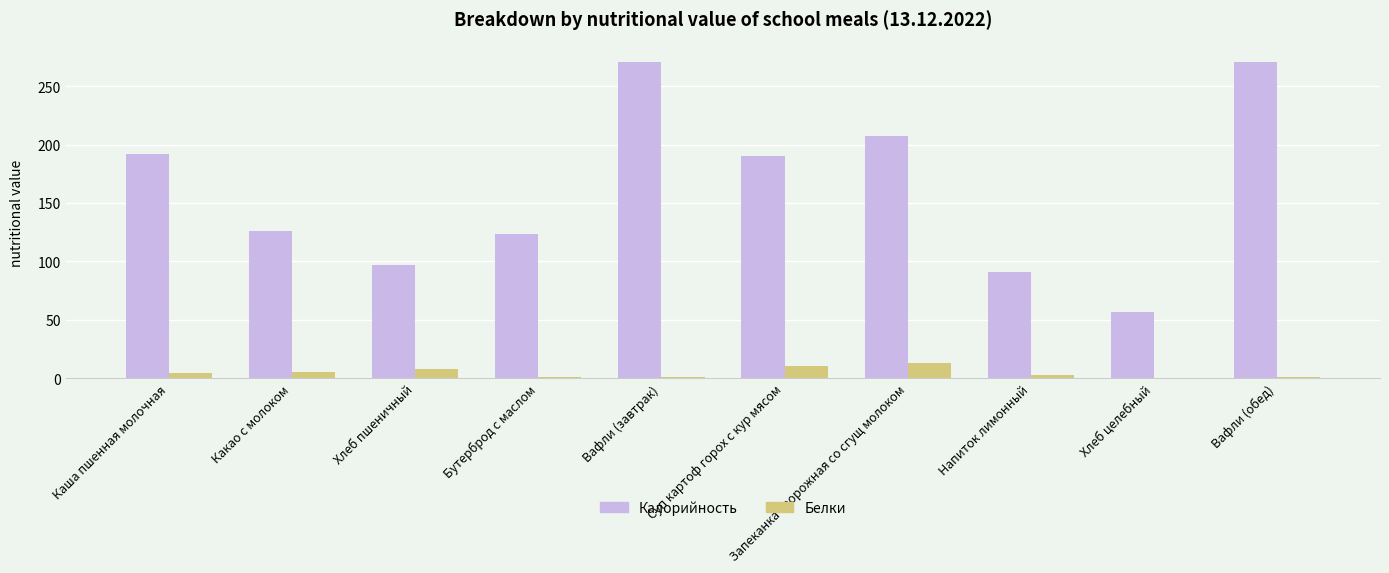

Between Хлеб пшеничный and Вафли (завтрак), which series saw the biggest shift?

Калорийность